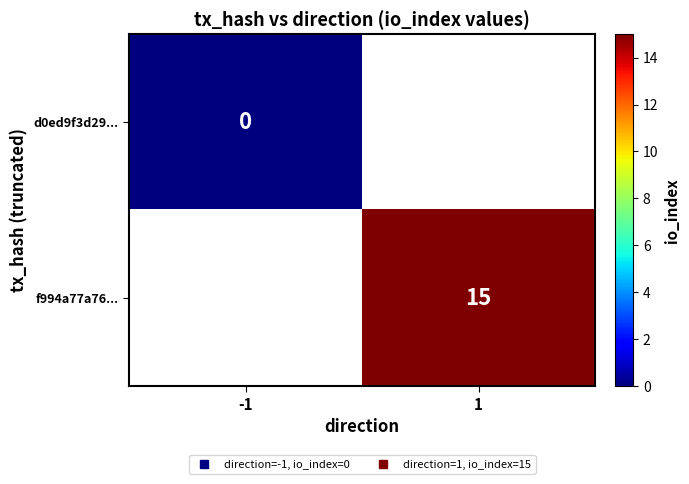

List the series in order of their peak value, lowest first.

d0ed9f3d29..., f994a77a76...